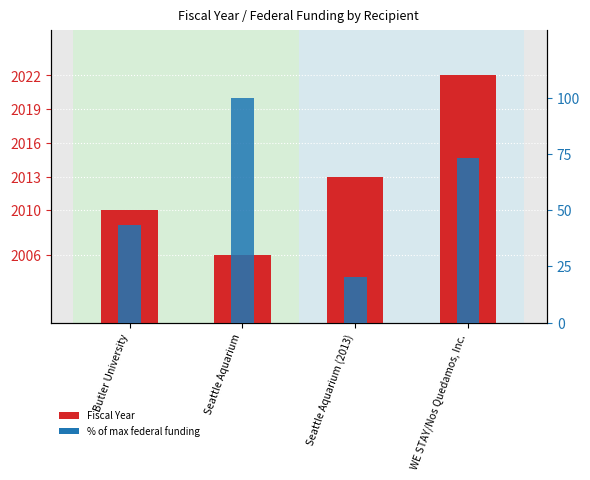

What is the difference between the % of max funding values at Seattle Aquarium (2013) and Seattle Aquarium?

79.7